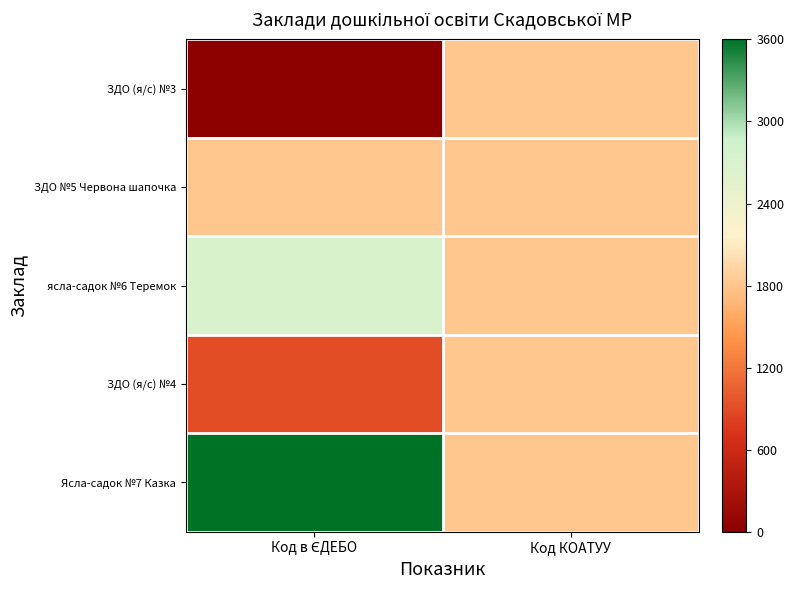

Which series has the widest spread of values?

ЗДО (я/с) №3